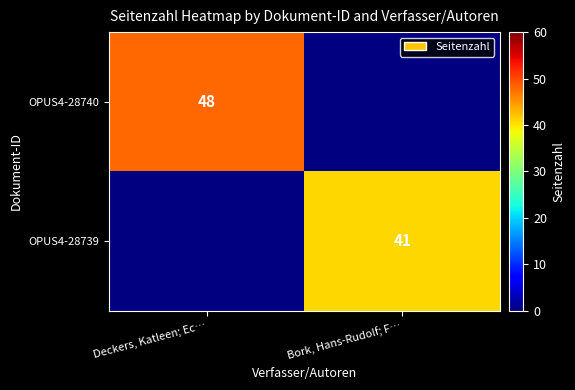

The OPUS4-28740 series shows 48 at Deckers, Katleen; Ec…. True or false?

True